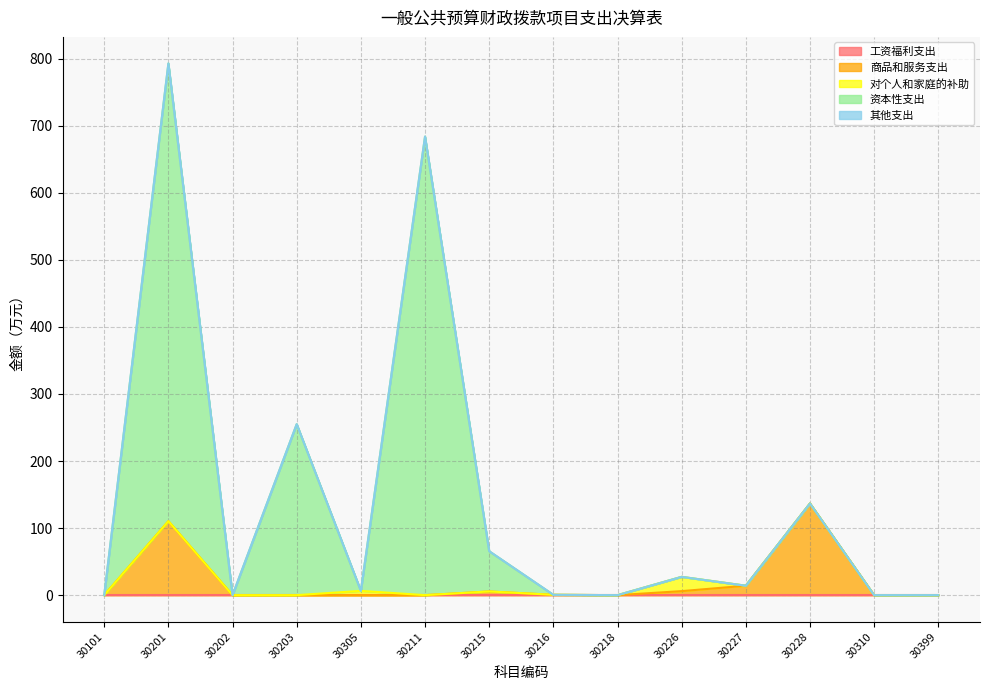

True or false: 工资福利支出 has more than 1 interior local peaks.

False